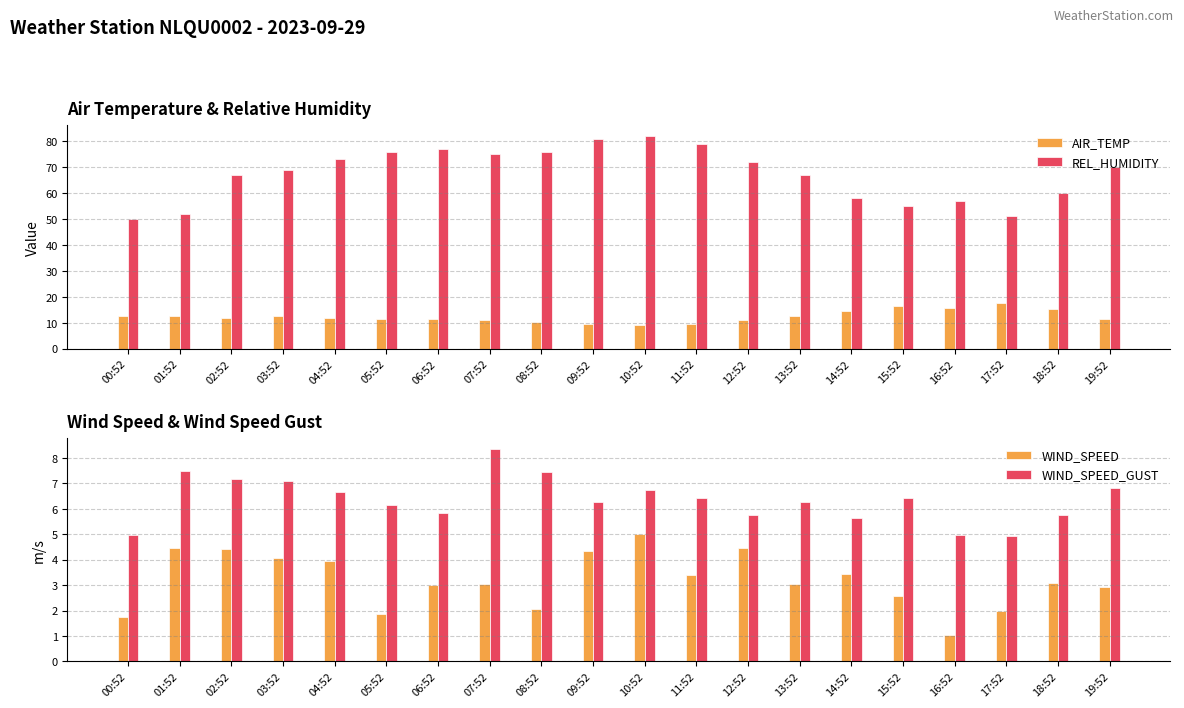

Reading left to right, transcribe all the data shown in this chart.

AIR_TEMP: 12.6	12.7	11.7	12.6	11.9	11.5	11.3	11.2	10.4	9.5	9.0	9.4	11.0	12.5	14.7	16.5	15.9	17.7	15.4	11.5
REL_HUMIDITY: 50.0	52.0	67.0	69.0	73.0	76.0	77.0	75.0	76.0	81.0	82.0	79.0	72.0	67.0	58.0	55.0	57.0	51.0	60.0	70.0
WIND_SPEED: 1.8	4.5	4.4	4.1	3.9	1.9	3.0	3.1	2.1	4.4	5.0	3.4	4.5	3.1	3.4	2.6	1.0	2.0	3.1	2.9
WIND_SPEED_GUST: 5.0	7.5	7.2	7.1	6.7	6.1	5.8	8.4	7.4	6.3	6.8	6.4	5.8	6.2	5.6	6.4	5.0	4.9	5.8	6.8